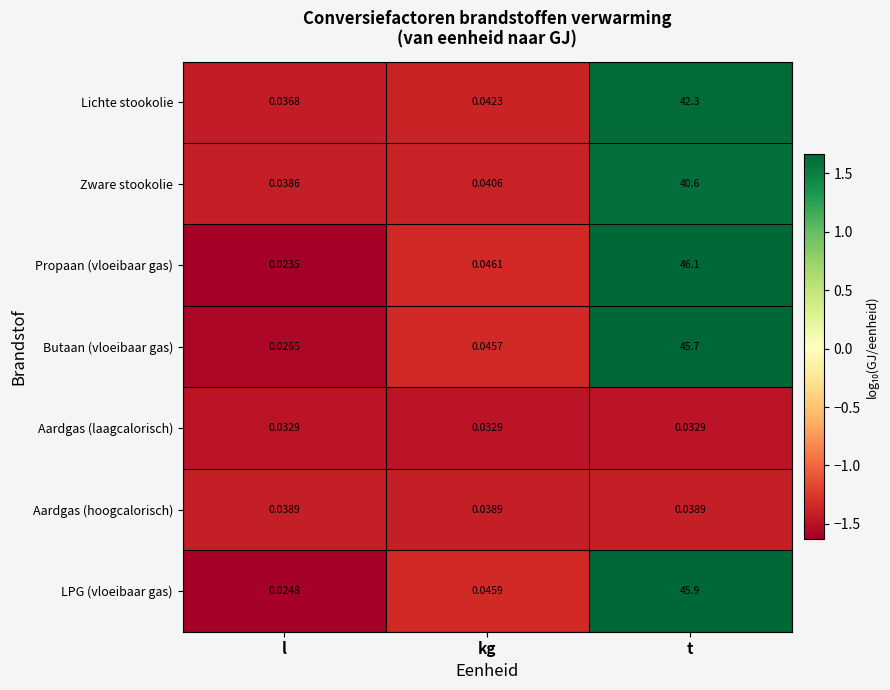

At t, list the series in order from largest to smallest.

Propaan (vloeibaar gas), LPG (vloeibaar gas), Butaan (vloeibaar gas), Lichte stookolie, Zware stookolie, Aardgas (hoogcalorisch), Aardgas (laagcalorisch)